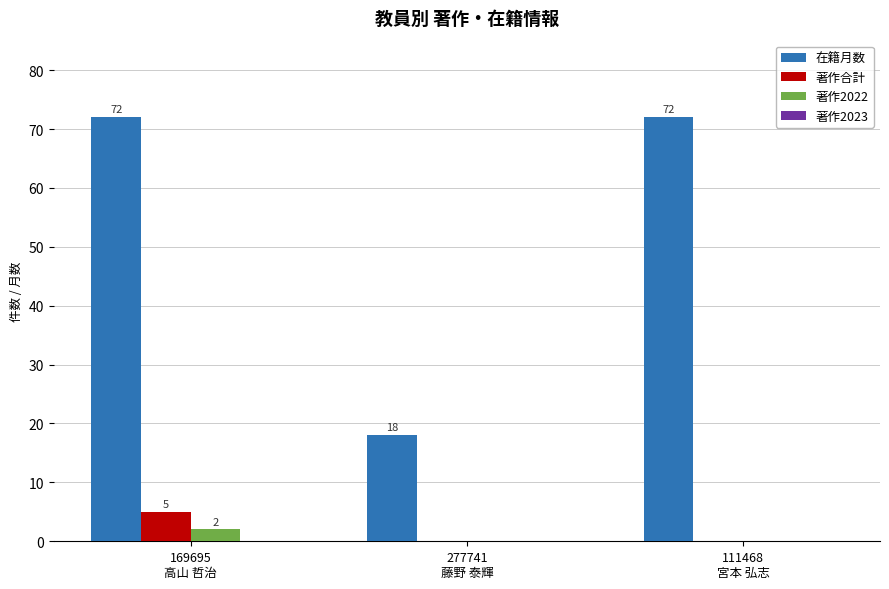

Which category has the highest value in the 著作合計 series?

169695
高山 哲治